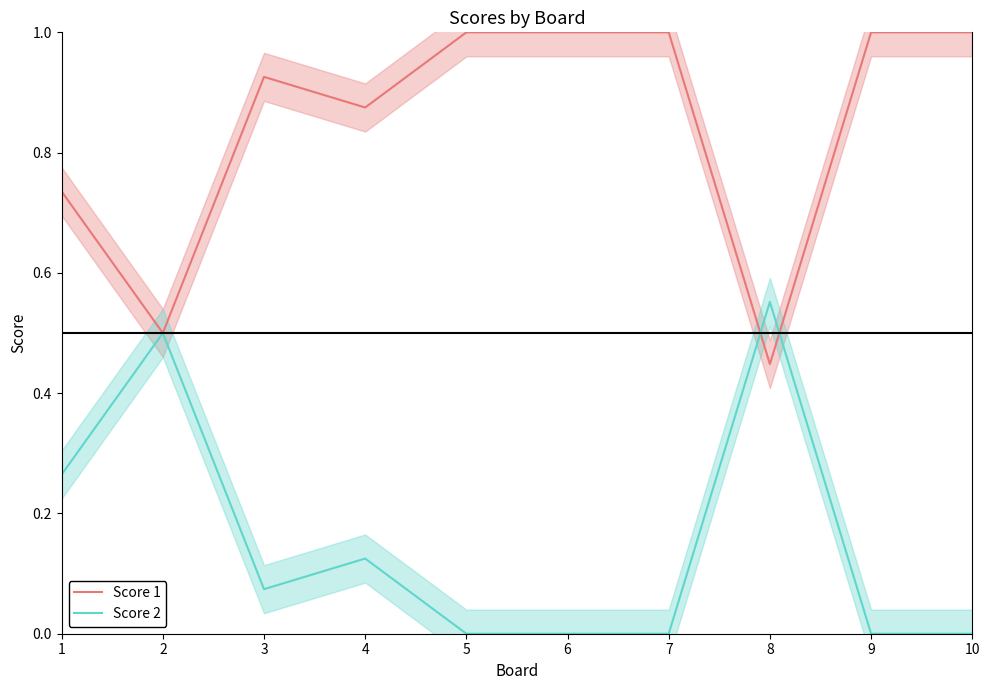

Between 6 and 7, which series saw the biggest shift?

Score 1